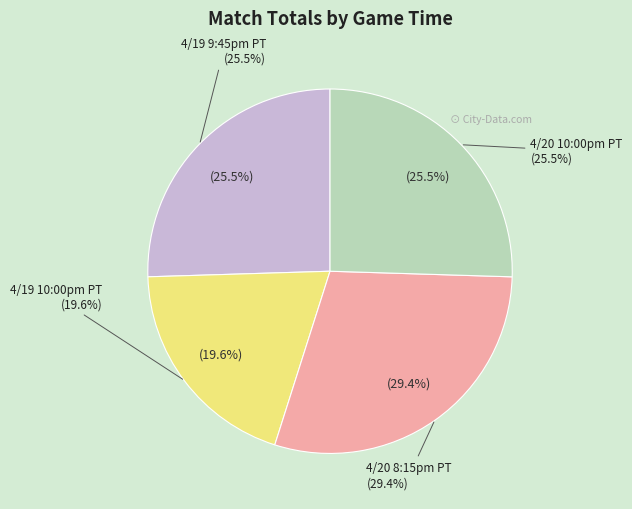

To the nearest percent, what percentage of the pie is 4/19 10:00pm PT?

20%